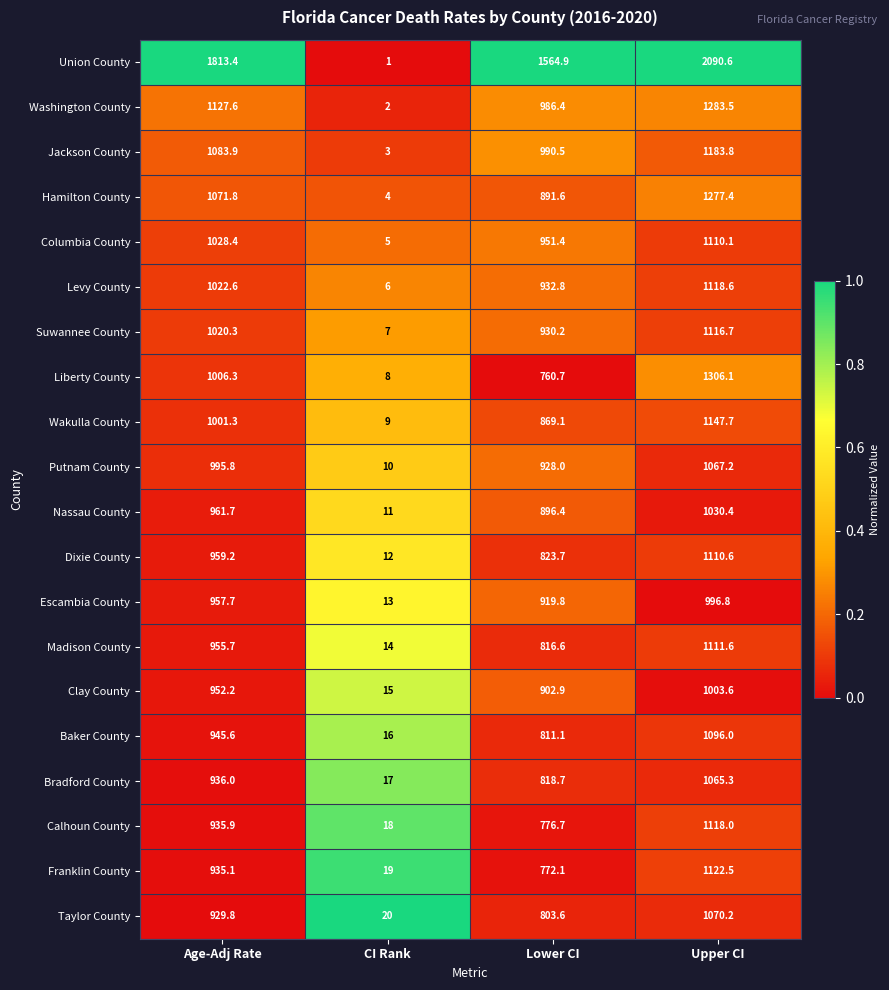

Which series has the widest spread of values?

Union County